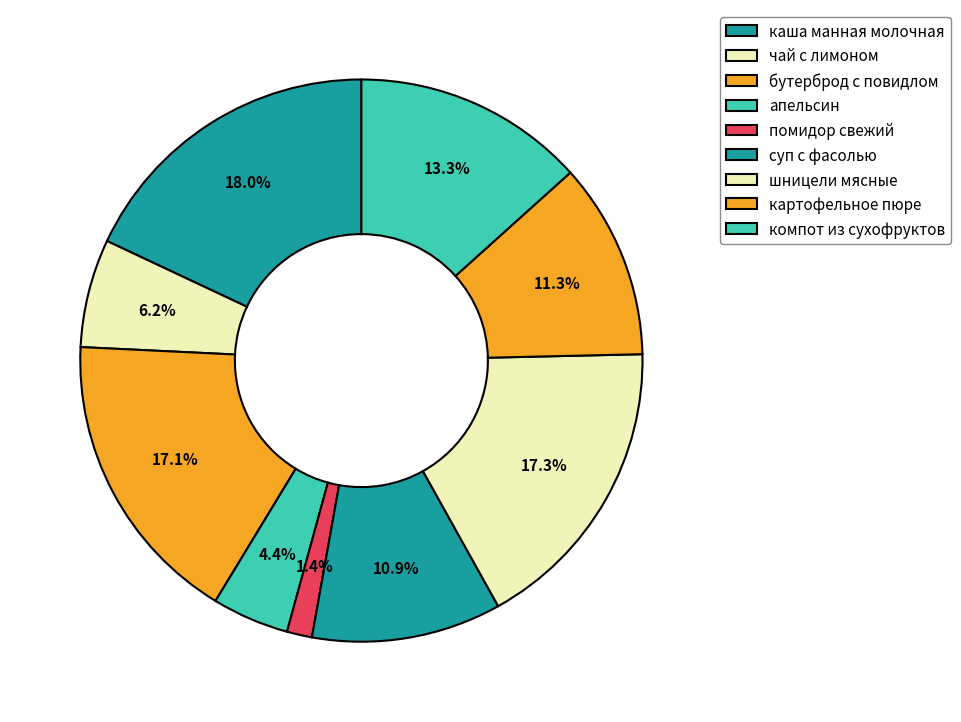

How many segments does this pie chart have?

9